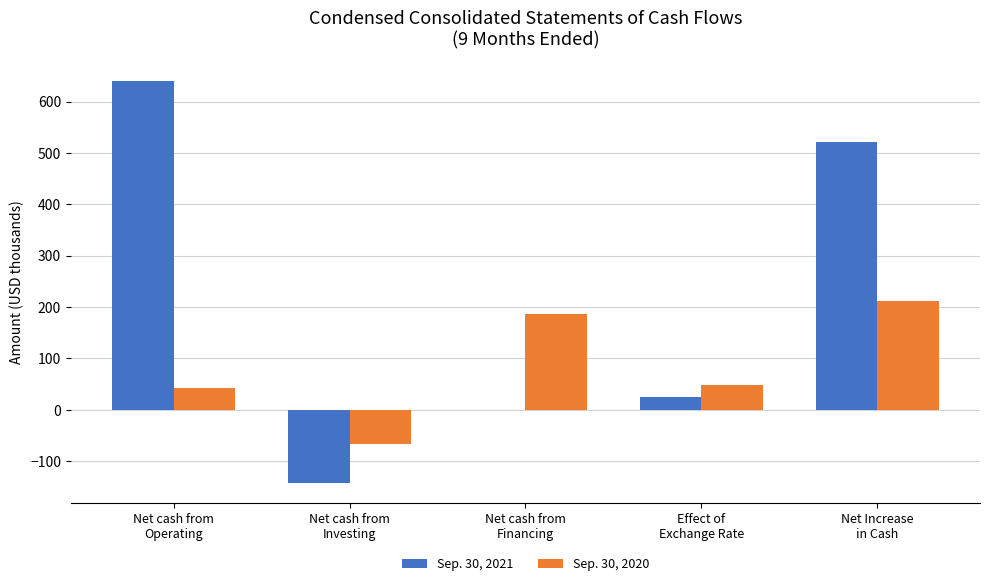

What is the maximum value shown in the chart?

639